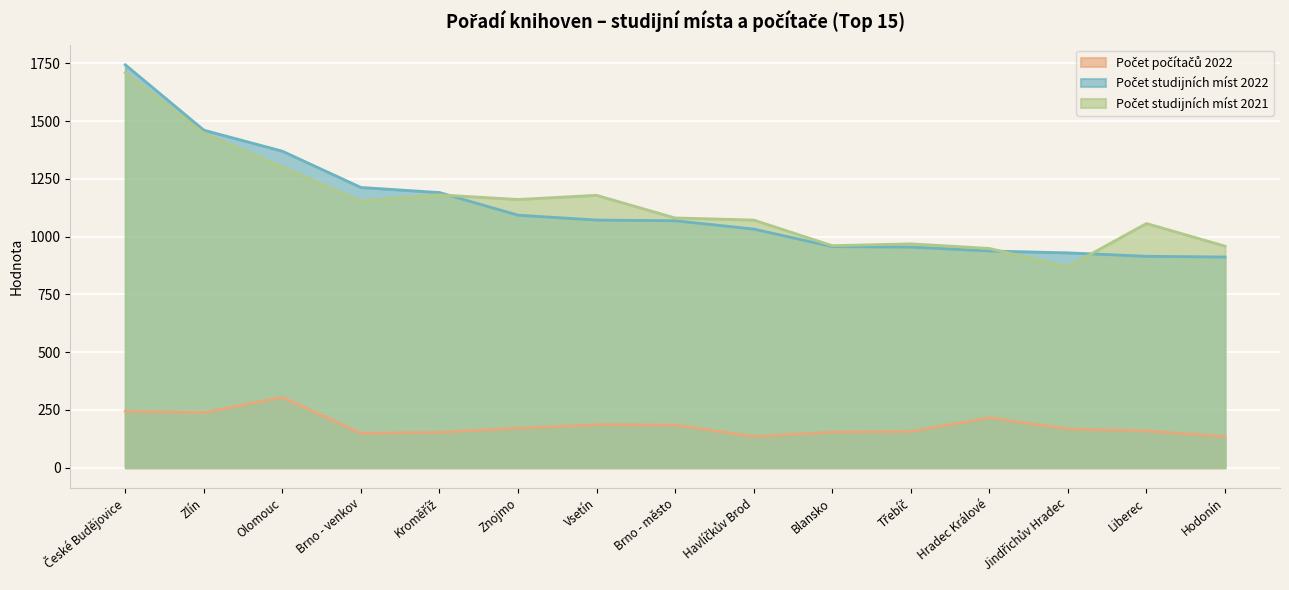

Which series has the largest total across all categories?

Počet studijních míst 2021